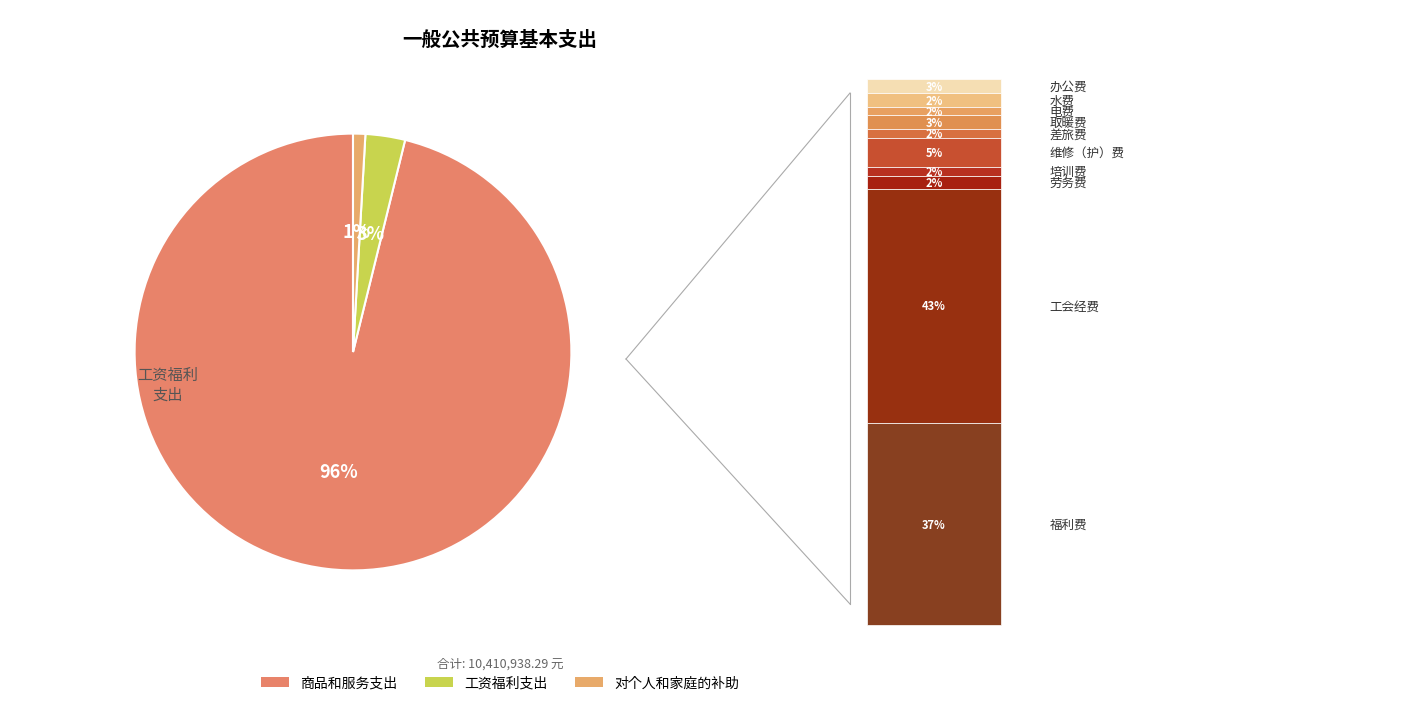

Is it true that 商品和服务支出 is 1% of the pie?

False